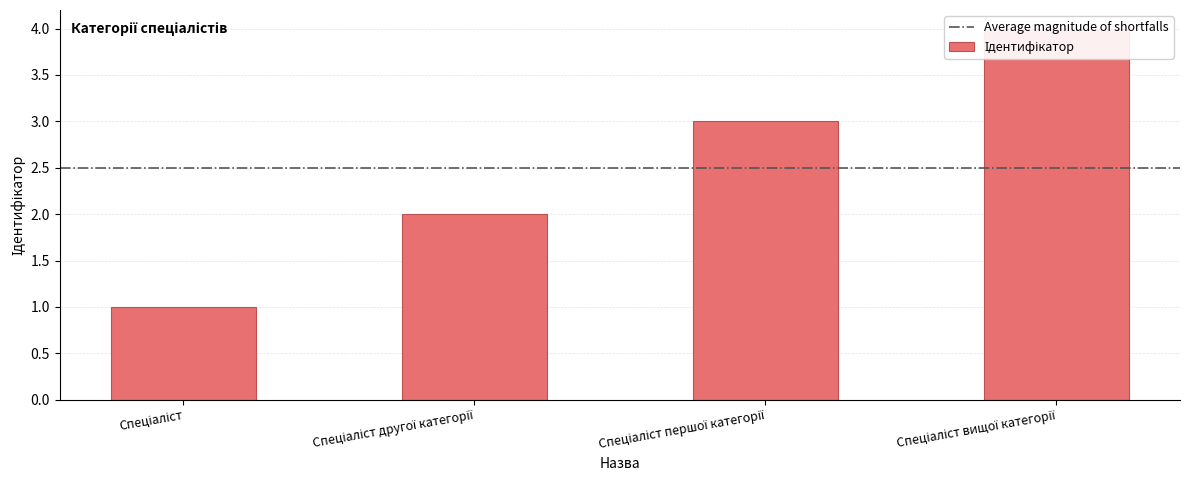

Is it true that the value at Спеціаліст is 1?

True